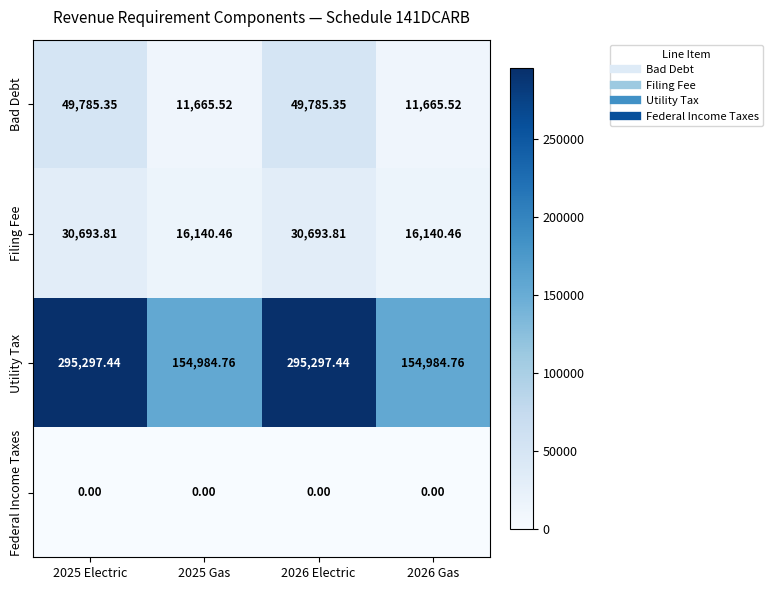

Rank the series by their maximum value, from highest to lowest.

Utility Tax, Bad Debt, Filing Fee, Federal Income Taxes